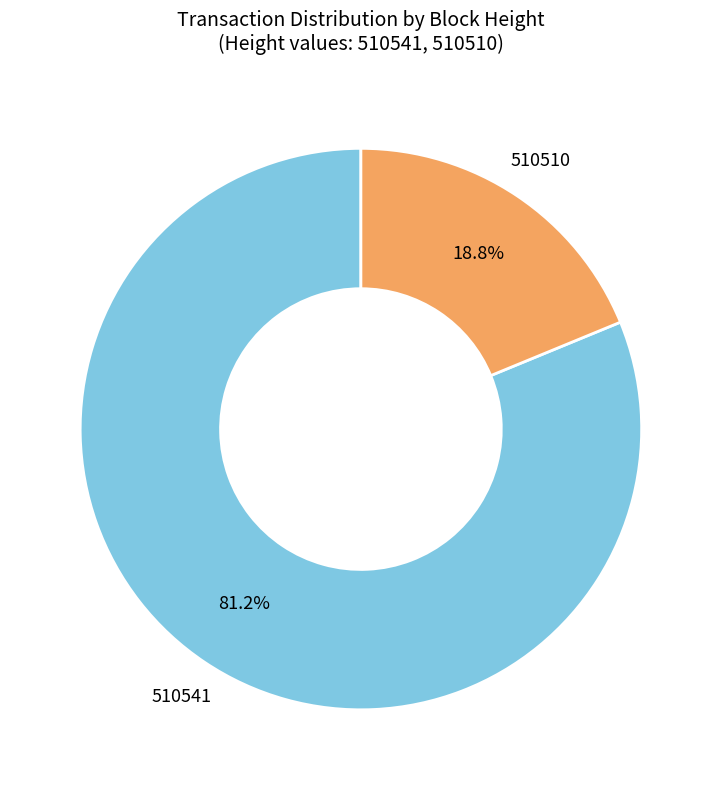

Does any single category account for the majority?

Yes